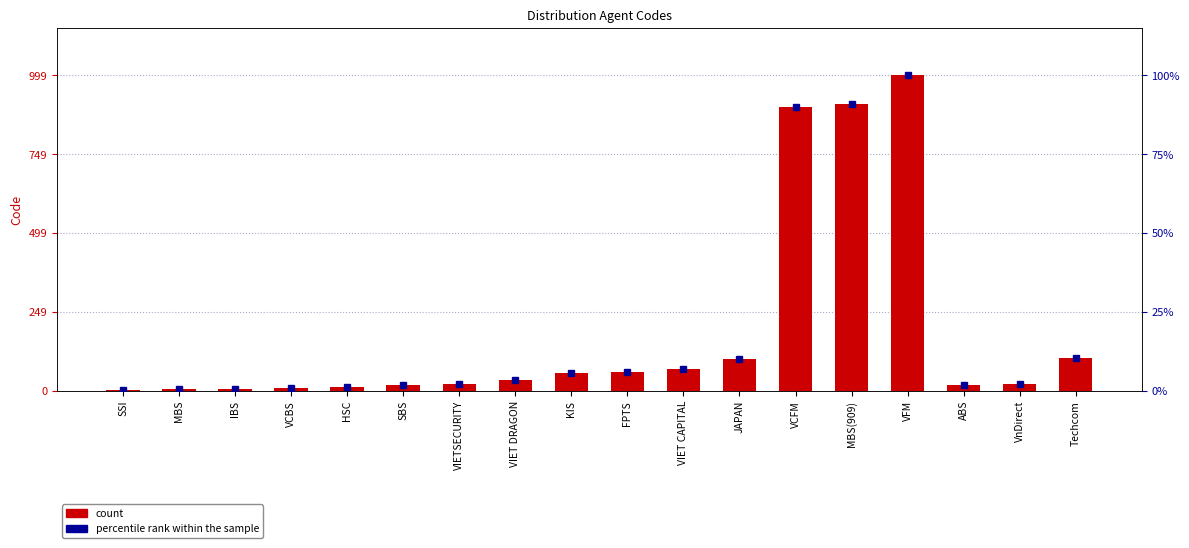

Reading left to right, what are all the values shown in this chart?

count: SSI=3.0	MBS=5.0	IBS=7.0	VCBS=9.0	HSC=11.0	SBS=17.0	VIETSECURITY=23.0	VIET DRAGON=33.0	KIS=57.0	FPTS=58.0	VIET CAPITAL=68.0	JAPAN=101.0	VCFM=900.0	MBS(909)=909.0	VFM=999.0	ABS=18.0	VnDirect=21.0	Techcom=105.0
percentile rank within the sample: SSI=0.3	MBS=0.5	IBS=0.7	VCBS=0.9	HSC=1.1	SBS=1.7	VIETSECURITY=2.3	VIET DRAGON=3.3	KIS=5.7	FPTS=5.8	VIET CAPITAL=6.8	JAPAN=10.1	VCFM=90.1	MBS(909)=91.0	VFM=100.0	ABS=1.8	VnDirect=2.1	Techcom=10.5